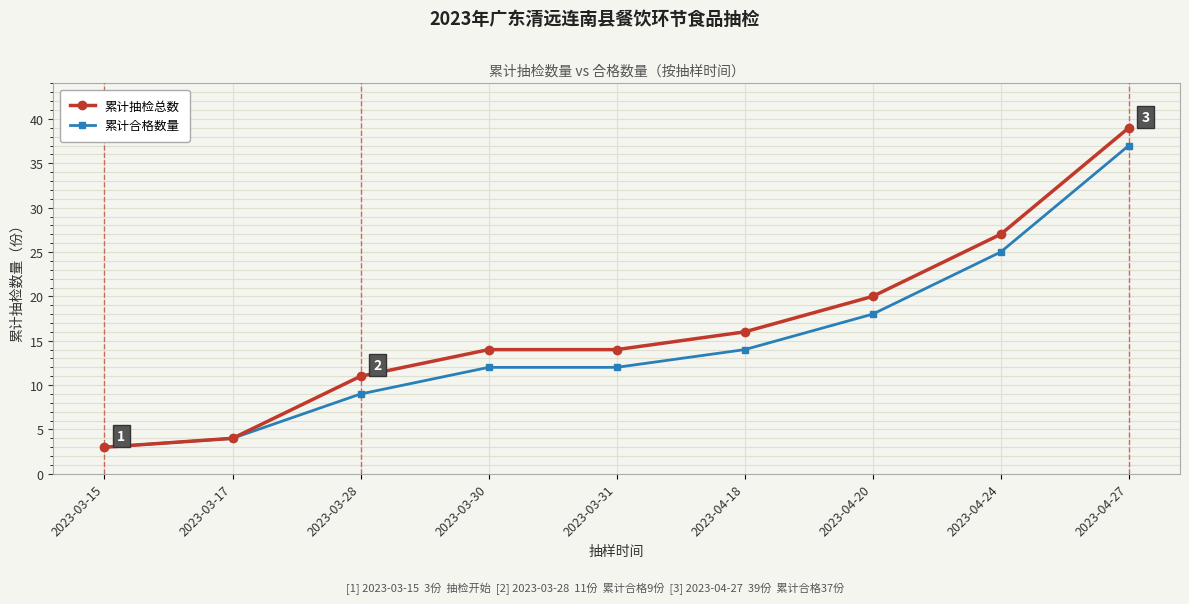

Count the number of categories in the chart.

9